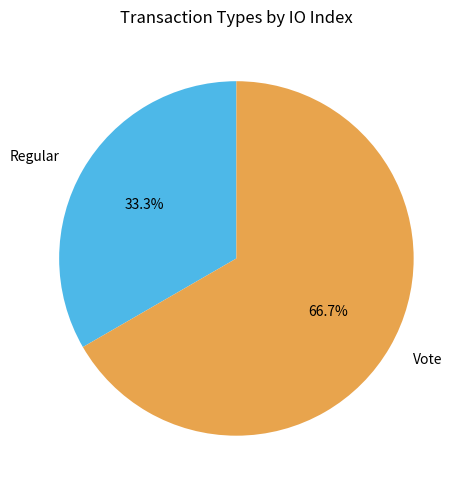

Count the number of slices in the pie.

2